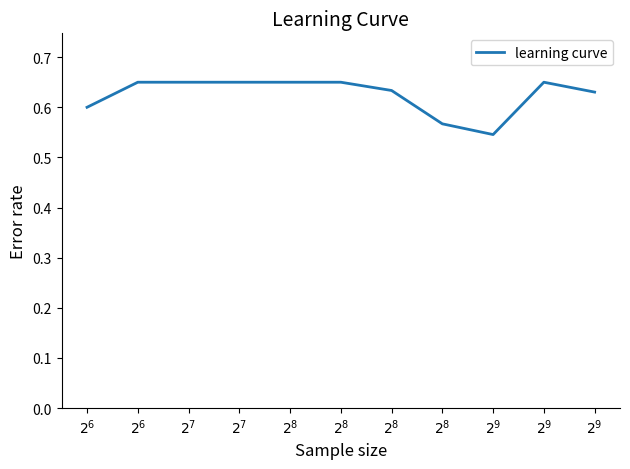

What is the difference between the maximum and minimum values?

0.1